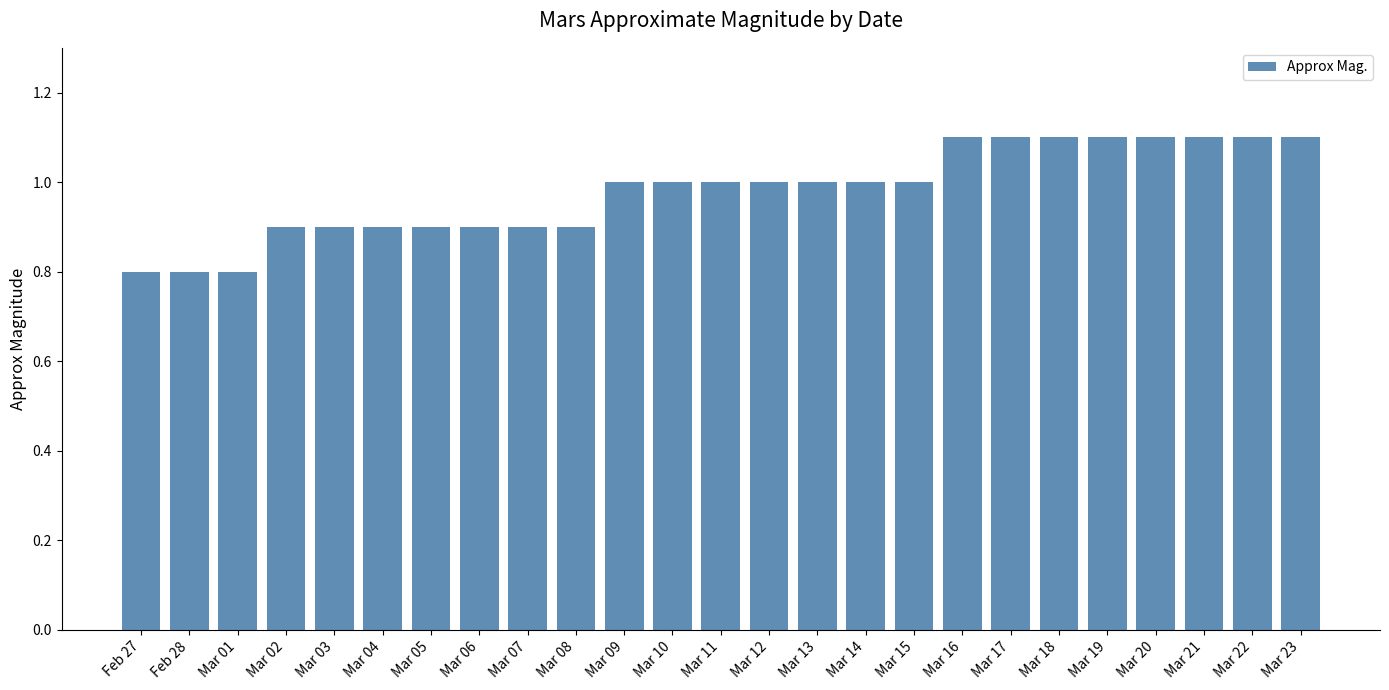

The chart shows a value of 0.3 at Mar 19. True or false?

False